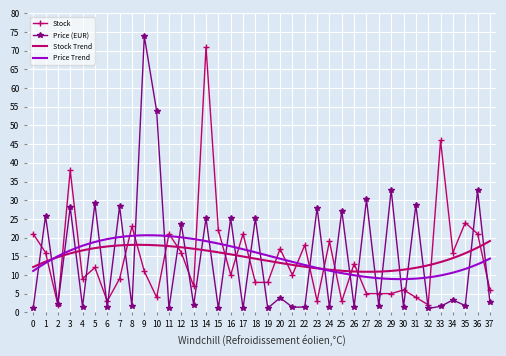

Reading left to right, extract all data points from this chart.

Stock: 21.0	16.0	2.0	38.0	9.0	12.0	3.0	9.0	23.0	11.0	4.0	21.0	16.0	7.0	71.0	22.0	10.0	21.0	8.0	8.0	17.0	10.0	18.0	3.0	19.0	3.0	13.0	5.0	5.0	5.0	6.0	4.0	2.0	46.0	16.0	24.0	21.0	6.0
Price: 1.2	25.8	2.1	28.1	1.5	29.2	1.4	28.4	1.6	73.9	53.9	1.1	23.6	2.0	25.2	1.1	25.2	1.1	25.2	1.1	3.9	1.4	1.4	28.0	1.4	27.2	1.5	30.2	1.6	32.8	1.4	28.8	1.0	1.6	3.3	1.8	32.6	2.7